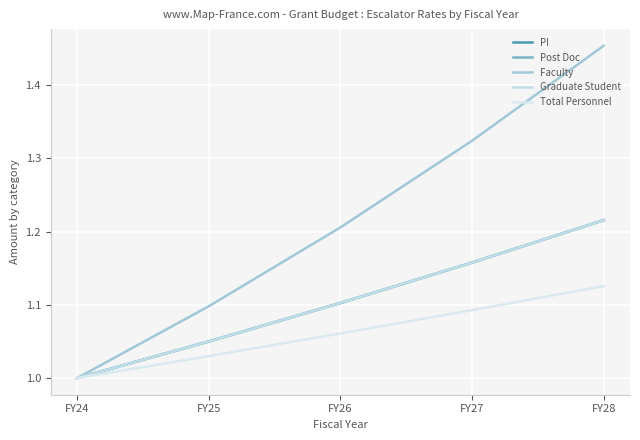

Does the chart have visible grid lines?

Yes